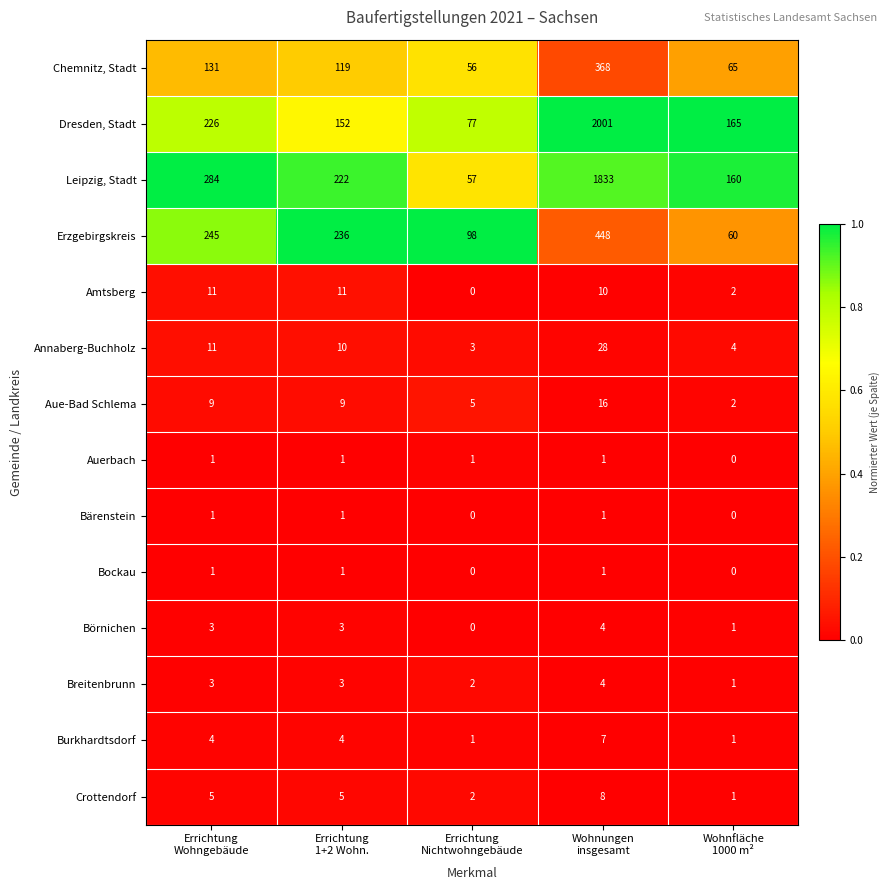

How many Aue-Bad Schlema values are between 5 and 9?

3